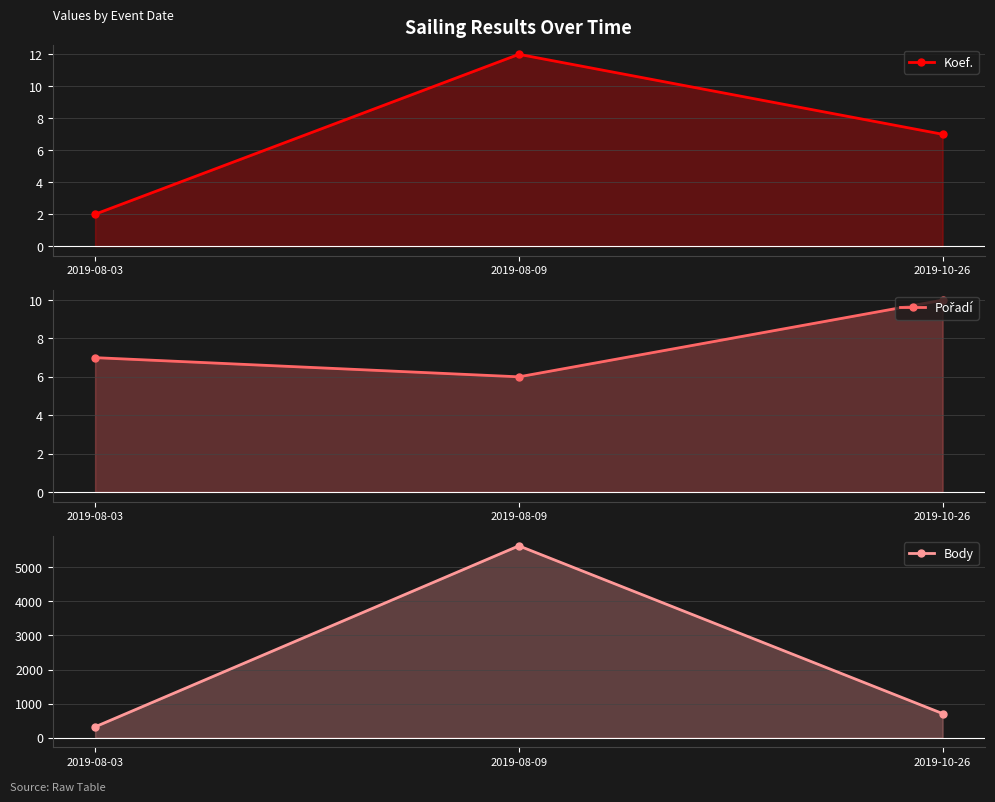

What is the label of the 3rd point from the right?

2019-08-03